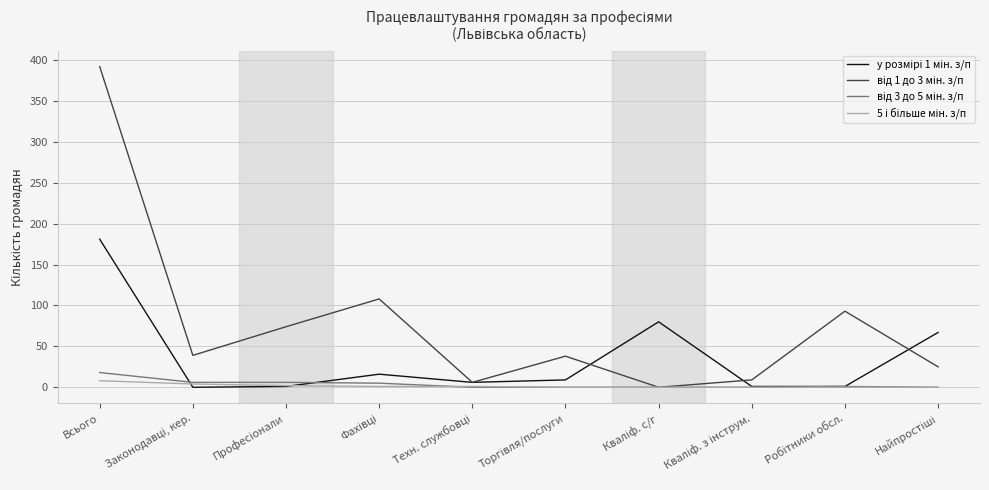

At which category is the sum across all series the highest?

Всього